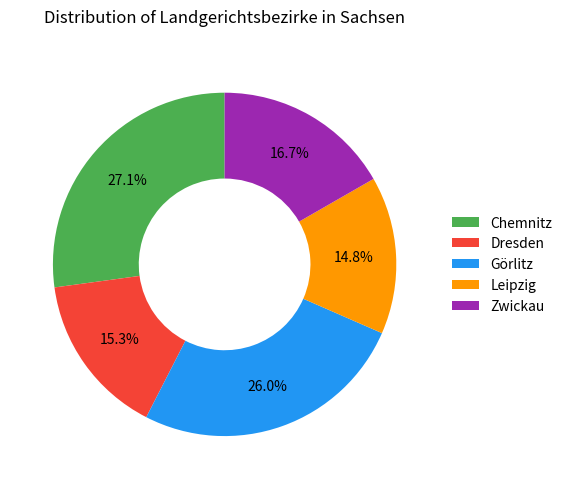

The Leipzig slice represents 8% of the pie. True or false?

False